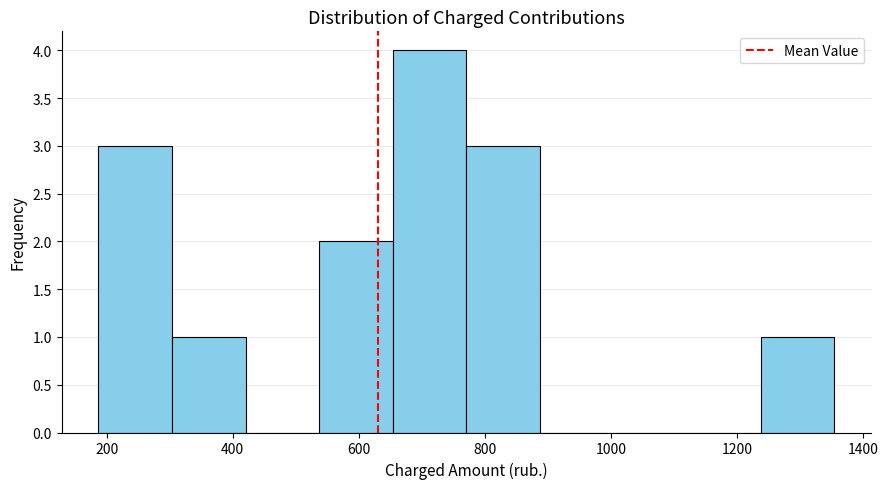

Reading left to right, transcribe this chart: for each bar, give the range it covers on the x-axis and its height. Neither the bar edges nor the heights are printed on the chart, so give them approximately, as read against the axes.

180 to 300: 3
300 to 420: 1
420 to 540: 0
540 to 660: 2
660 to 780: 4
780 to 880: 3
880 to 1000: 0
1000 to 1120: 0
1120 to 1240: 0
1240 to 1360: 1